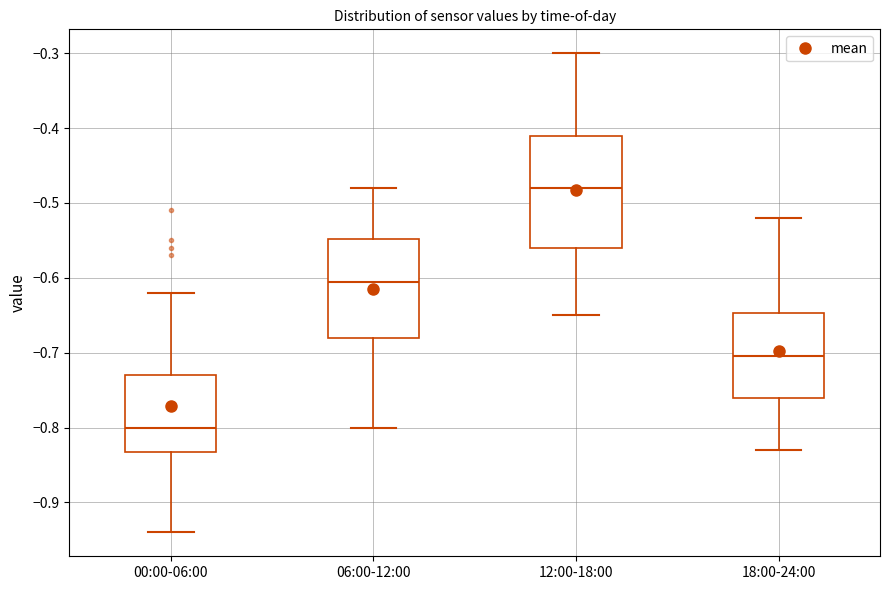

Reading left to right, transcribe this box plot: for each box, give where its median line is, the range the box spans, and where its two whiskers end, as read against the y-axis. The values are not printed on the chart, so give them approximately, as read against the axis.

00:00-06:00: median -0.80, box -0.83 to -0.73, whiskers -0.94 to -0.62
06:00-12:00: median -0.60, box -0.68 to -0.55, whiskers -0.80 to -0.48
12:00-18:00: median -0.48, box -0.56 to -0.41, whiskers -0.65 to -0.30
18:00-24:00: median -0.70, box -0.76 to -0.65, whiskers -0.83 to -0.52